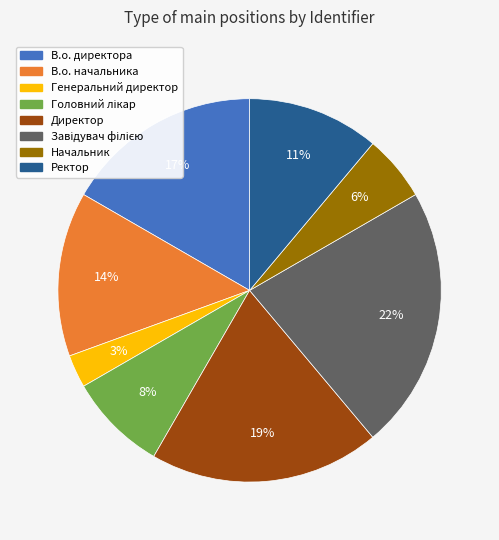

Is there a majority slice in this chart?

No